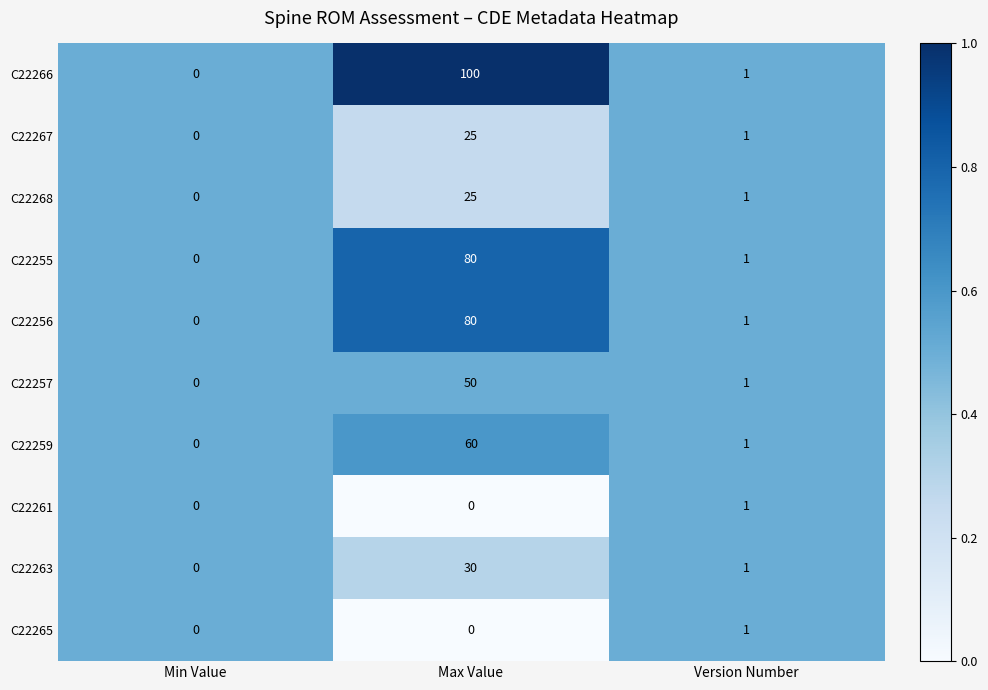

Is it true that C22268 equals 11 at Max Value?

False